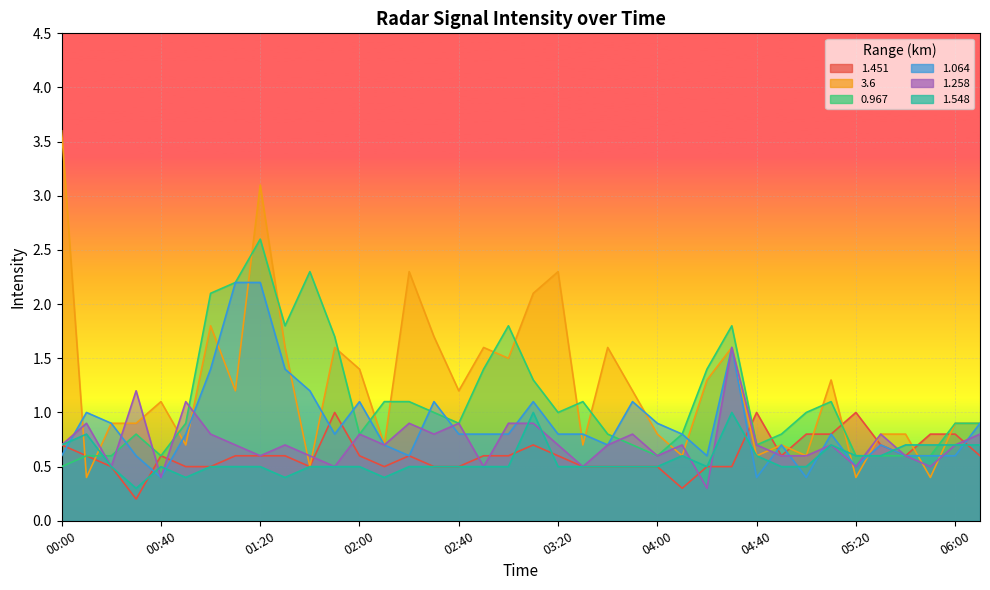

At which category does 0.967 reach its first local valley?

00:40